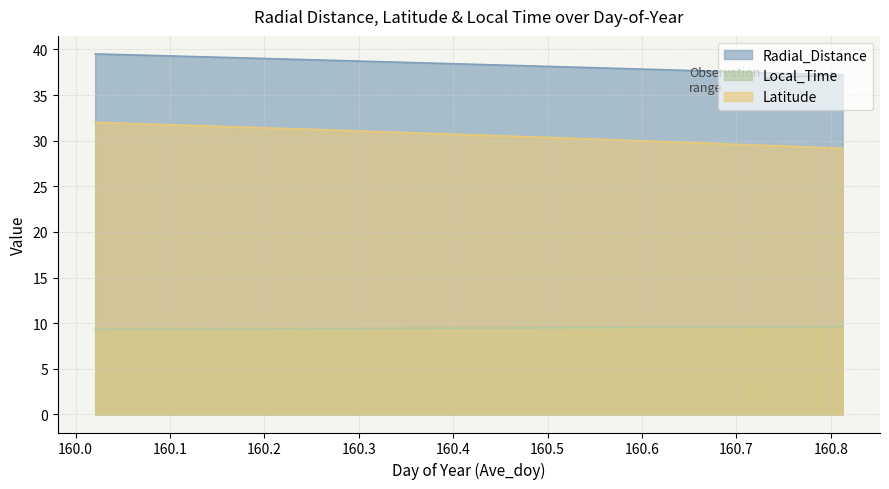

At which category is the sum across all series the highest?

160.0208